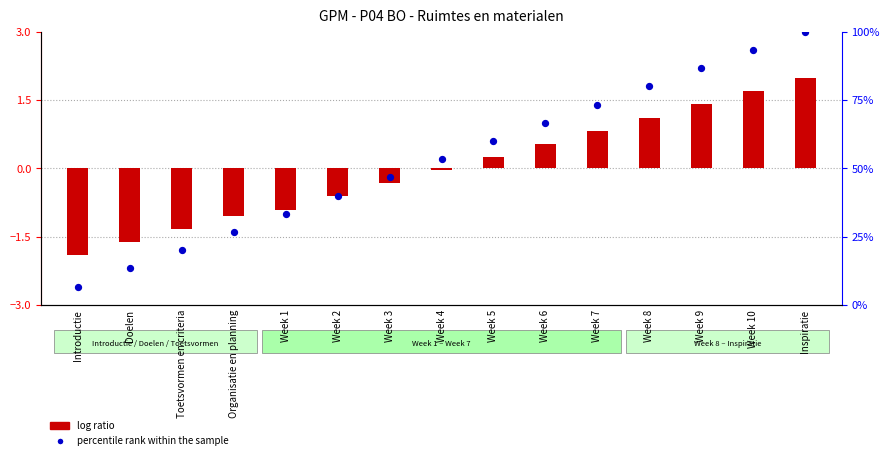

Which series has the widest spread of Y values?

percentile rank within the sample